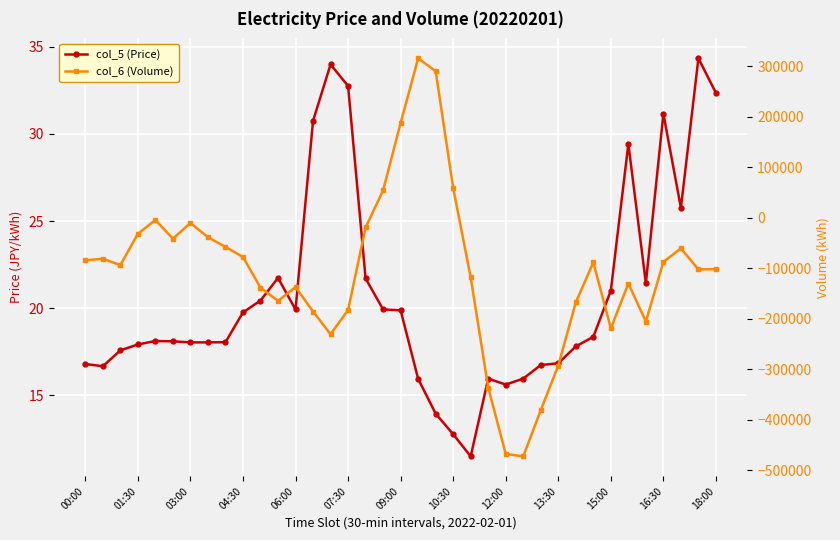

Which series has the largest total across all categories?

col_5 (Price)